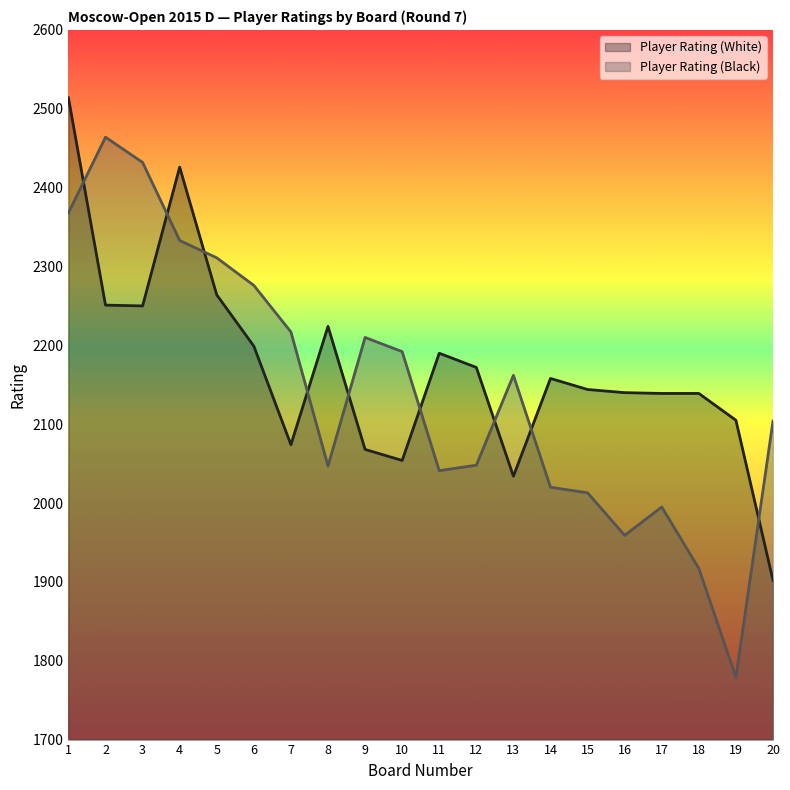

Is it true that Player Rating (Black) equals 666 at 14?

False